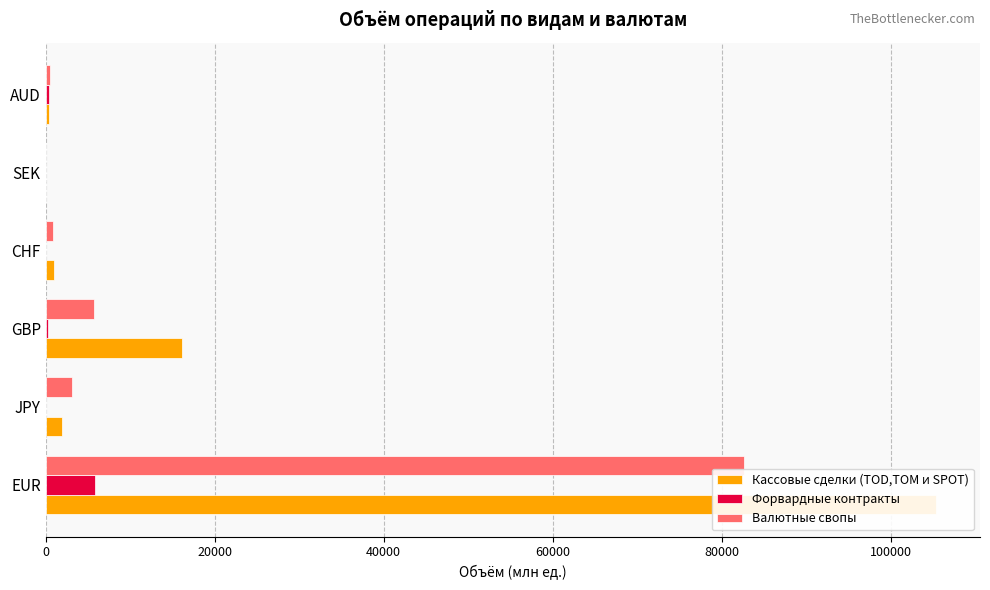

What is the sum of all Кассовые сделки (TOD,TOM и SPOT) values?

124689.5